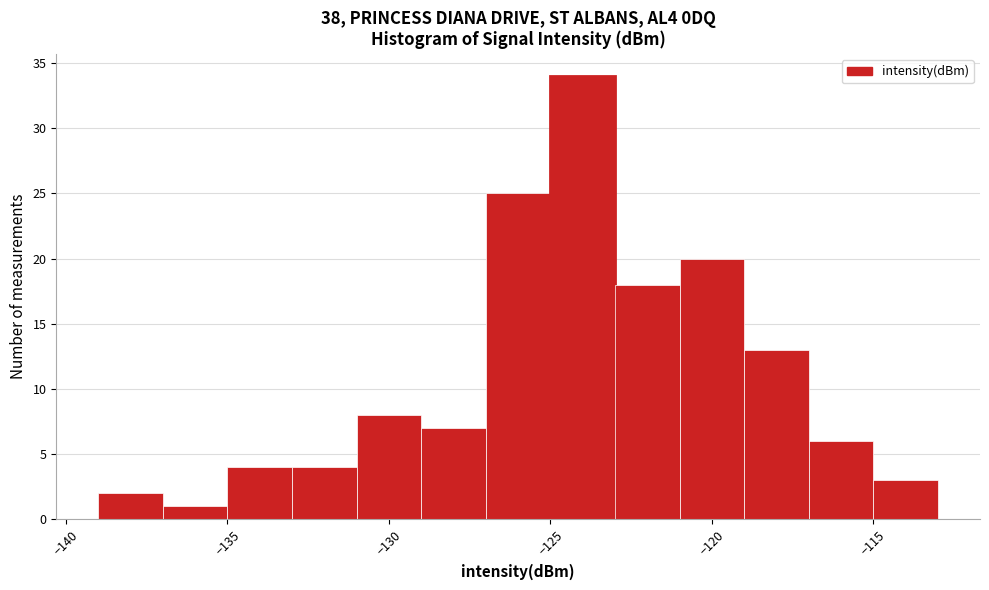

Reading left to right, transcribe this chart: for each bar, give the range it covers on the x-axis and its height. The values are not printed on the chart, so give them approximately, as read against the axis.

-139 to -137: 2
-137 to -135: 1
-135 to -133: 4
-133 to -131: 4
-131 to -129: 8
-129 to -127: 7
-127 to -125: 25
-125 to -123: 34
-123 to -121: 18
-121 to -119: 20
-119 to -117: 13
-117 to -115: 6
-115 to -113: 3